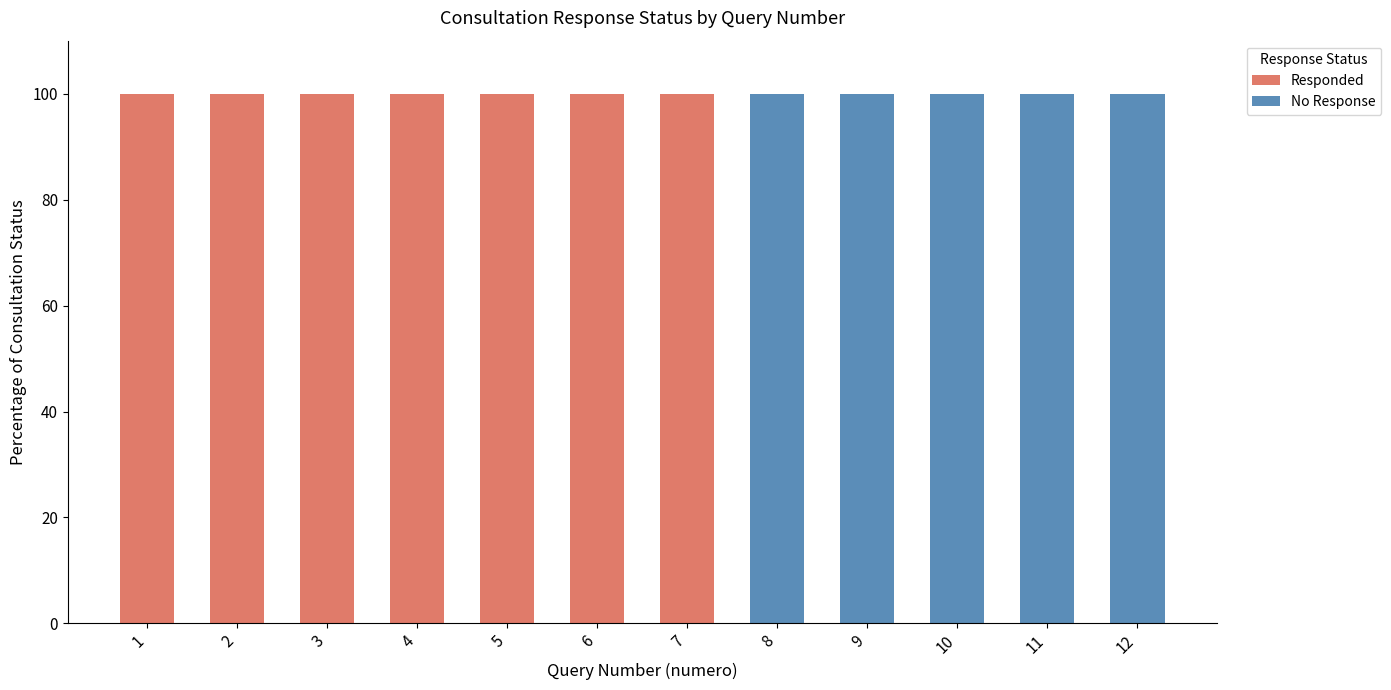

What is the total value across all series at 12?

100